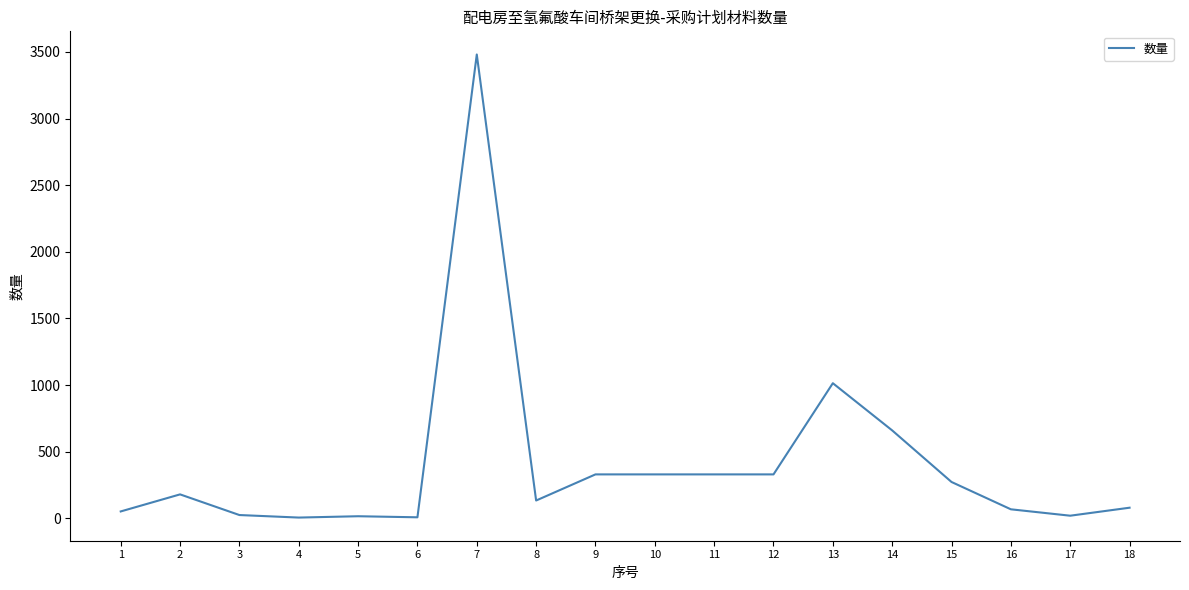

What is the smallest value displayed?

6.0